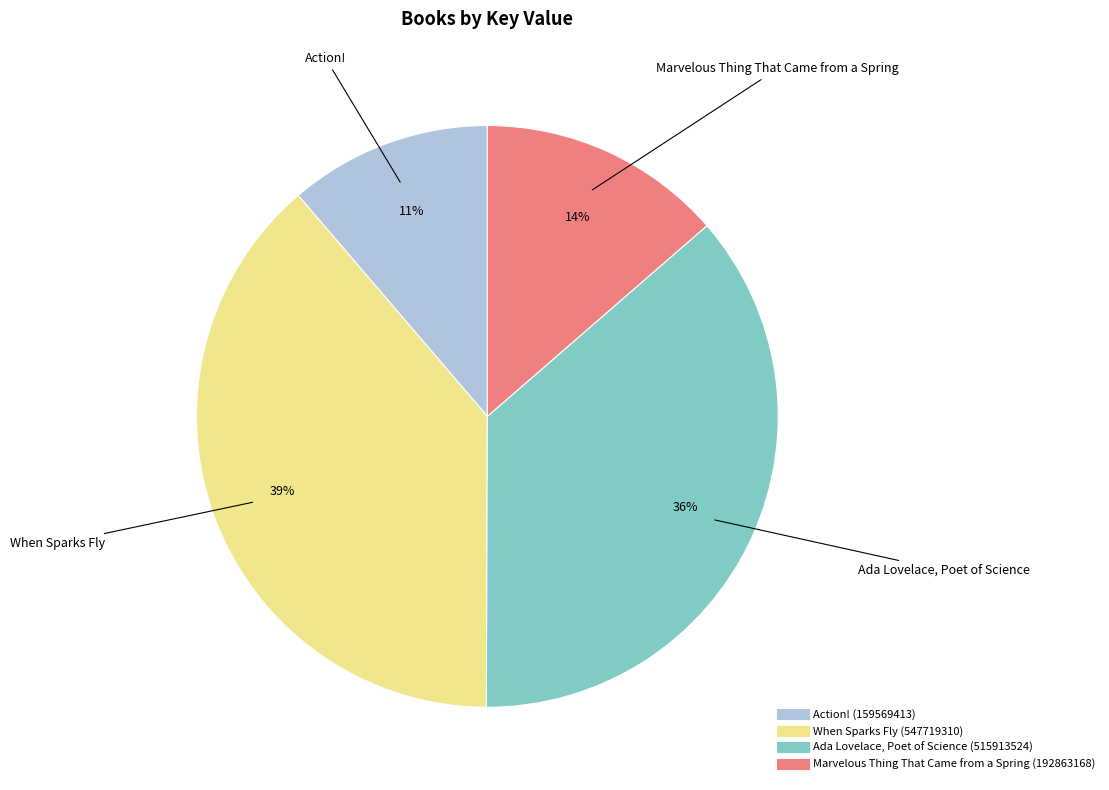

Which has a higher value, Marvelous Thing That Came from a Spring or When Sparks Fly?

When Sparks Fly